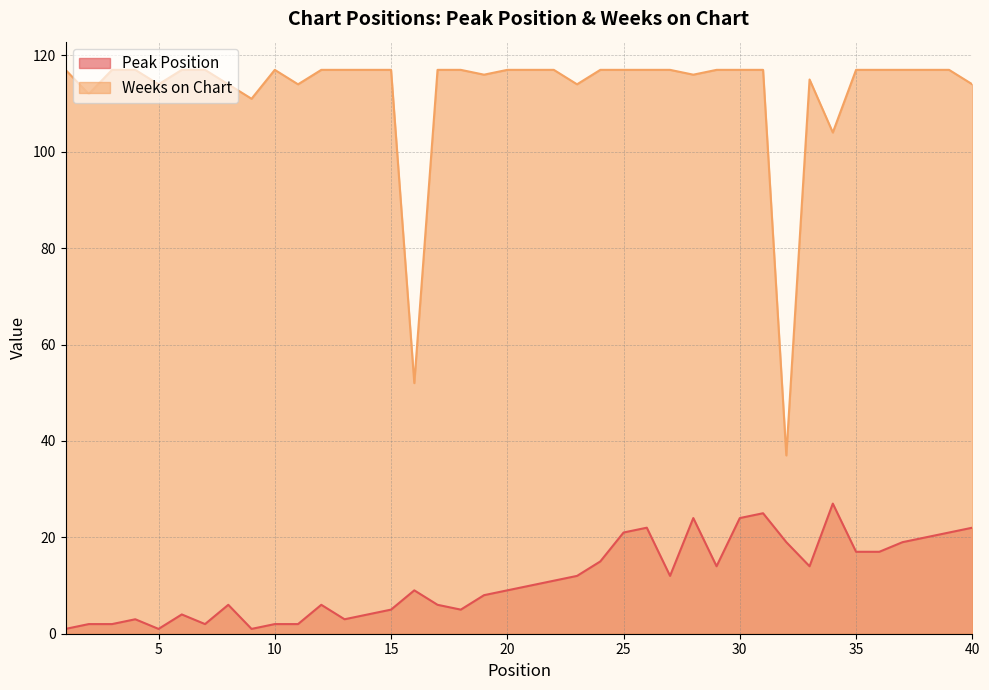

Which series has the largest total across all categories?

Weeks on Chart